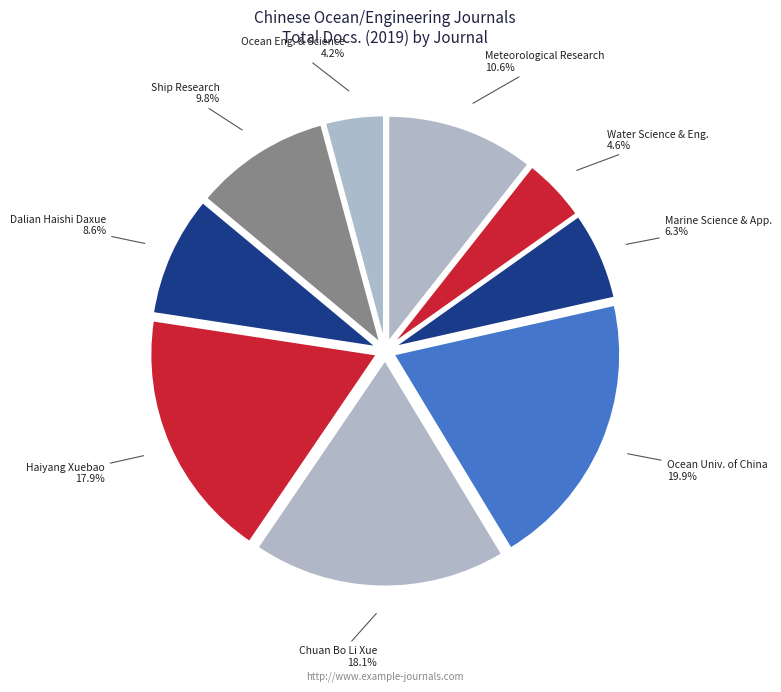

What percentage is NOT represented by Haiyang Xuebao?

82.1%